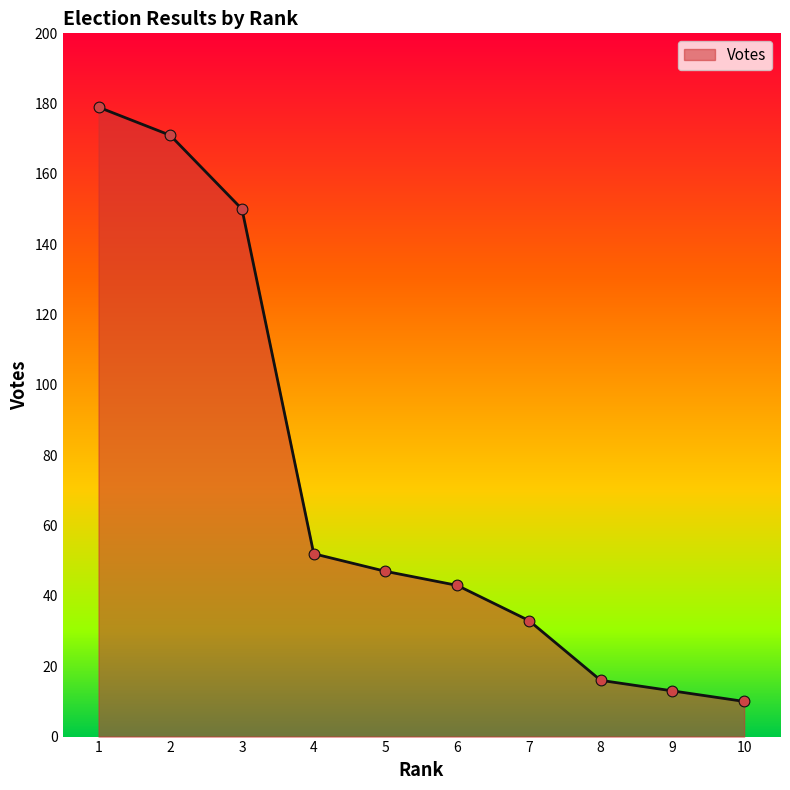

Approximately how many times larger is the value at 6 compared to 8?

2.7